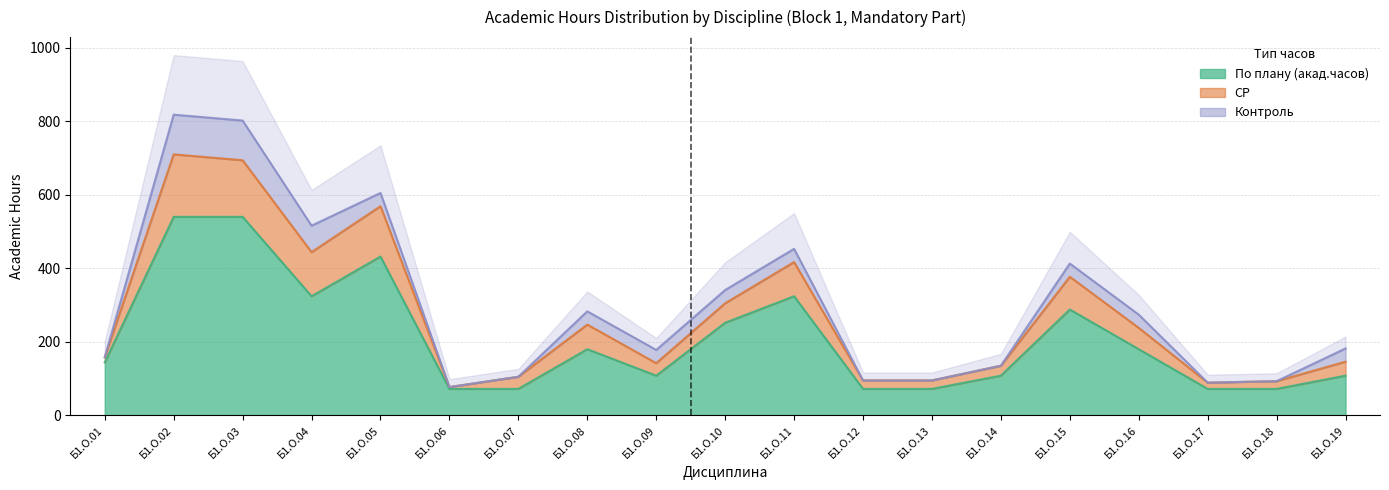

Which series changed the most between Б1.О.13 and Б1.О.15?

СР